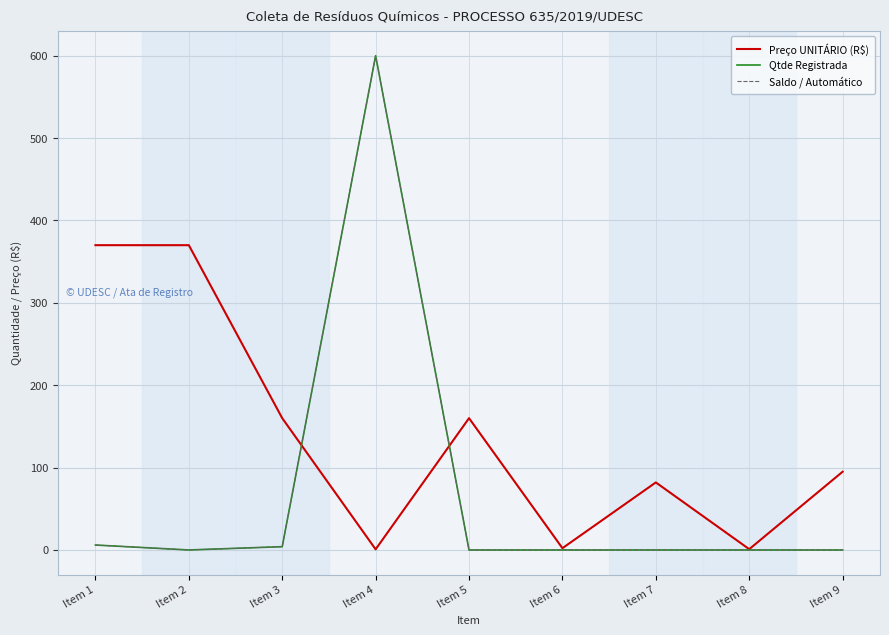

Which has a higher value, Item 1 or Item 6?

Item 1